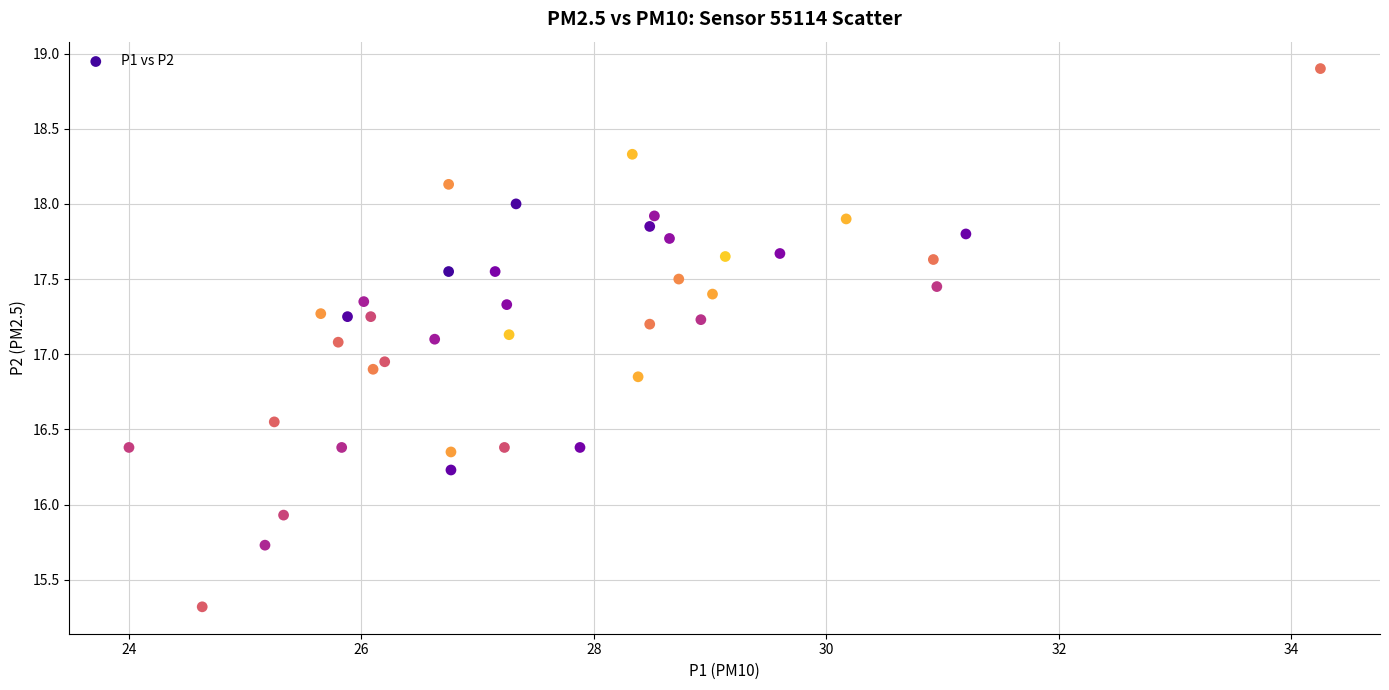

What is the range of Y values (max minus min)?

3.6